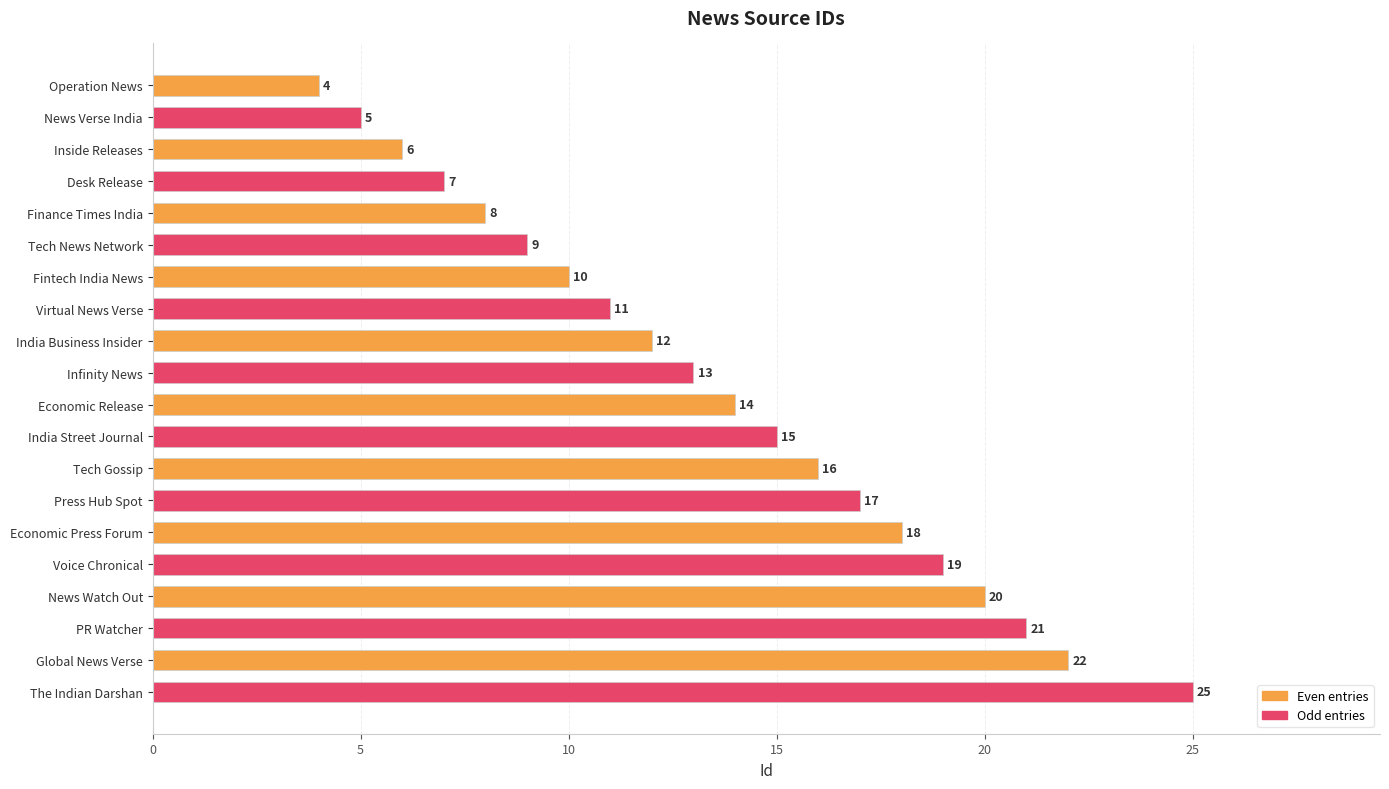

What is the difference between the maximum and minimum values?

21